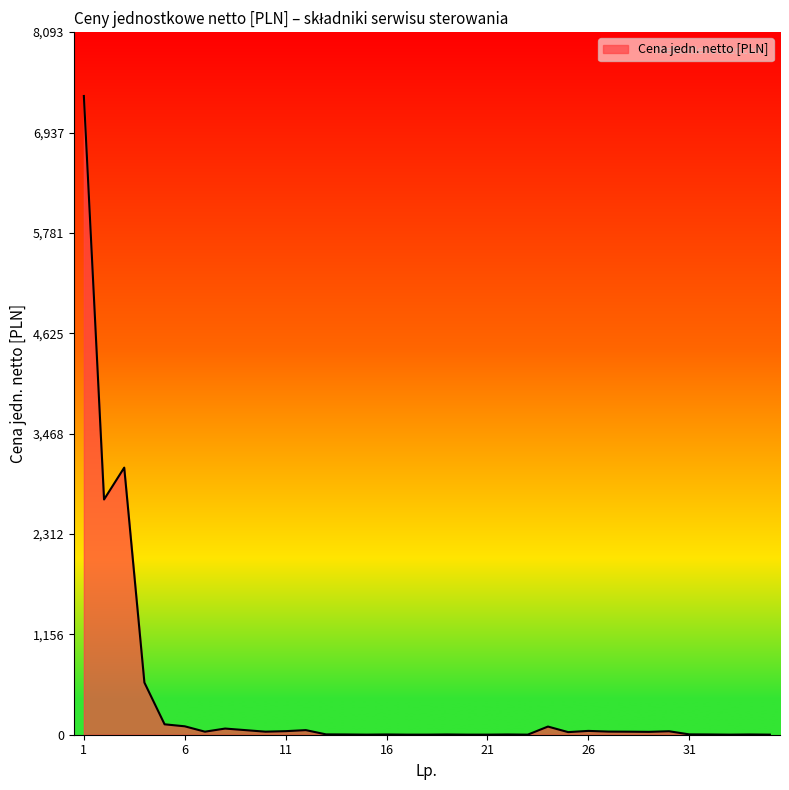

What is the difference between the maximum and minimum values?

7357